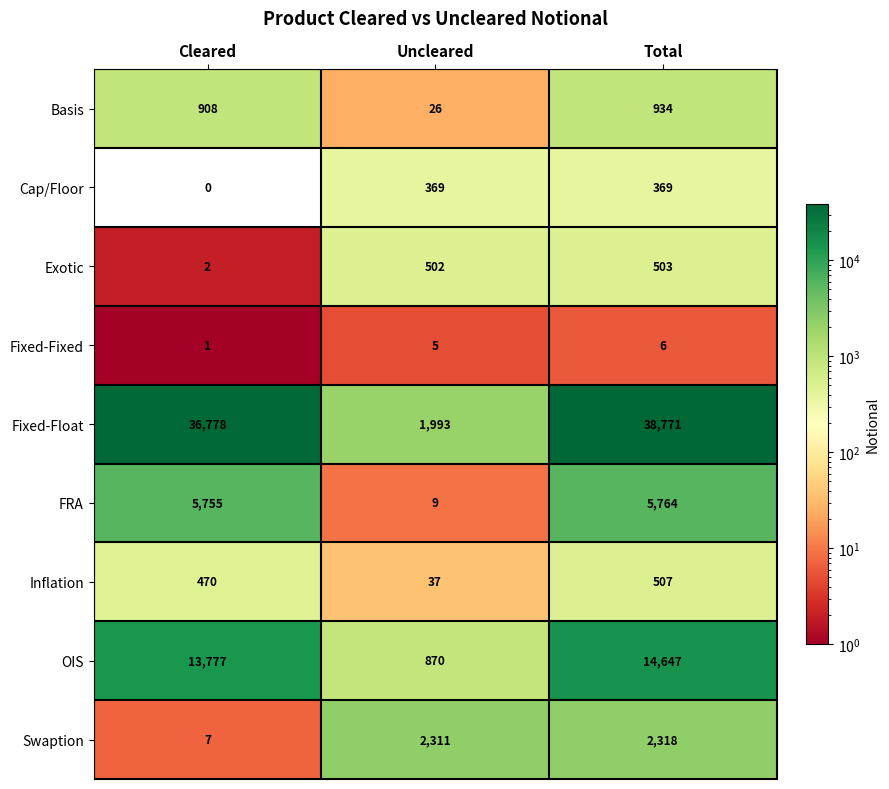

At Total, list the series in order from largest to smallest.

Fixed-Float, OIS, FRA, Swaption, Basis, Inflation, Exotic, Cap/Floor, Fixed-Fixed